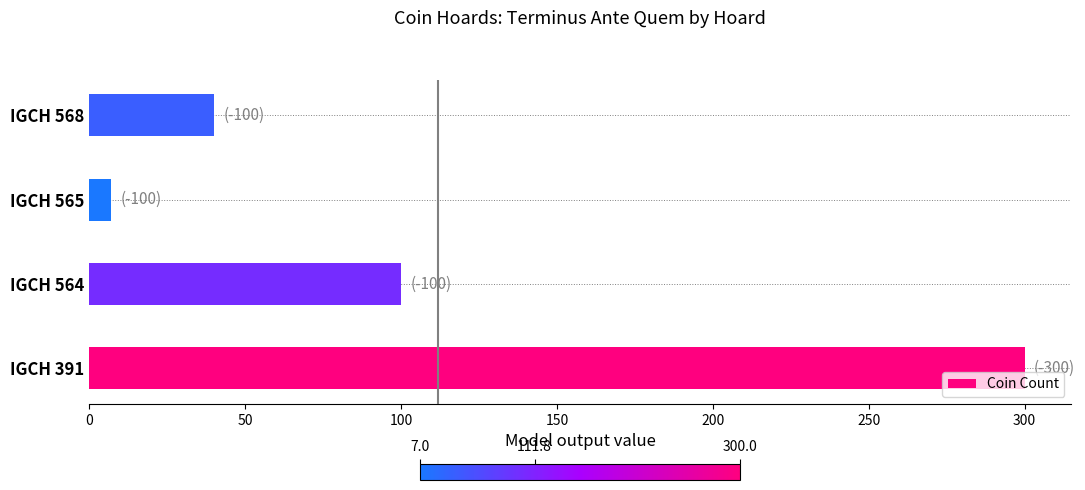

What is the difference between the values at IGCH 564 and IGCH 565?

93